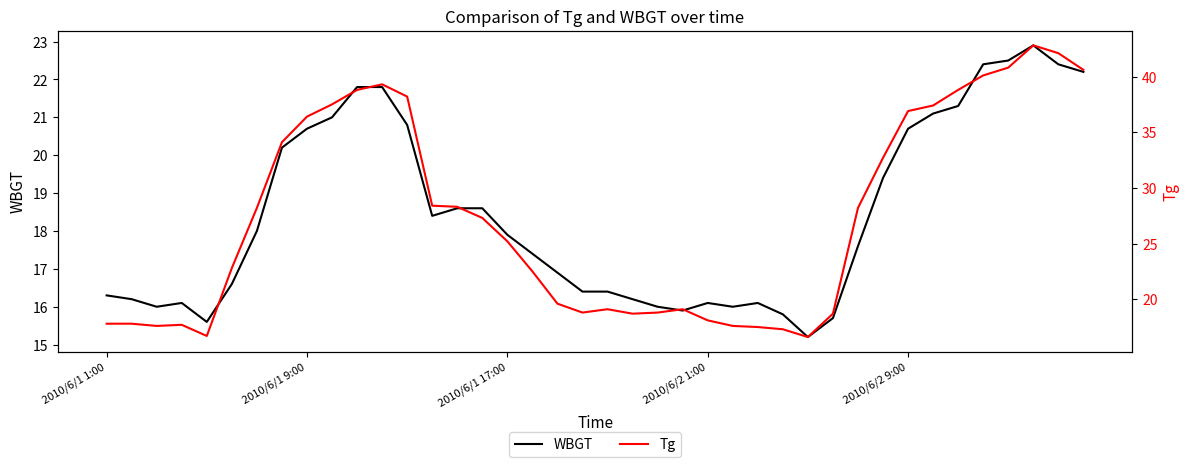

What is the maximum value for WBGT?

22.9